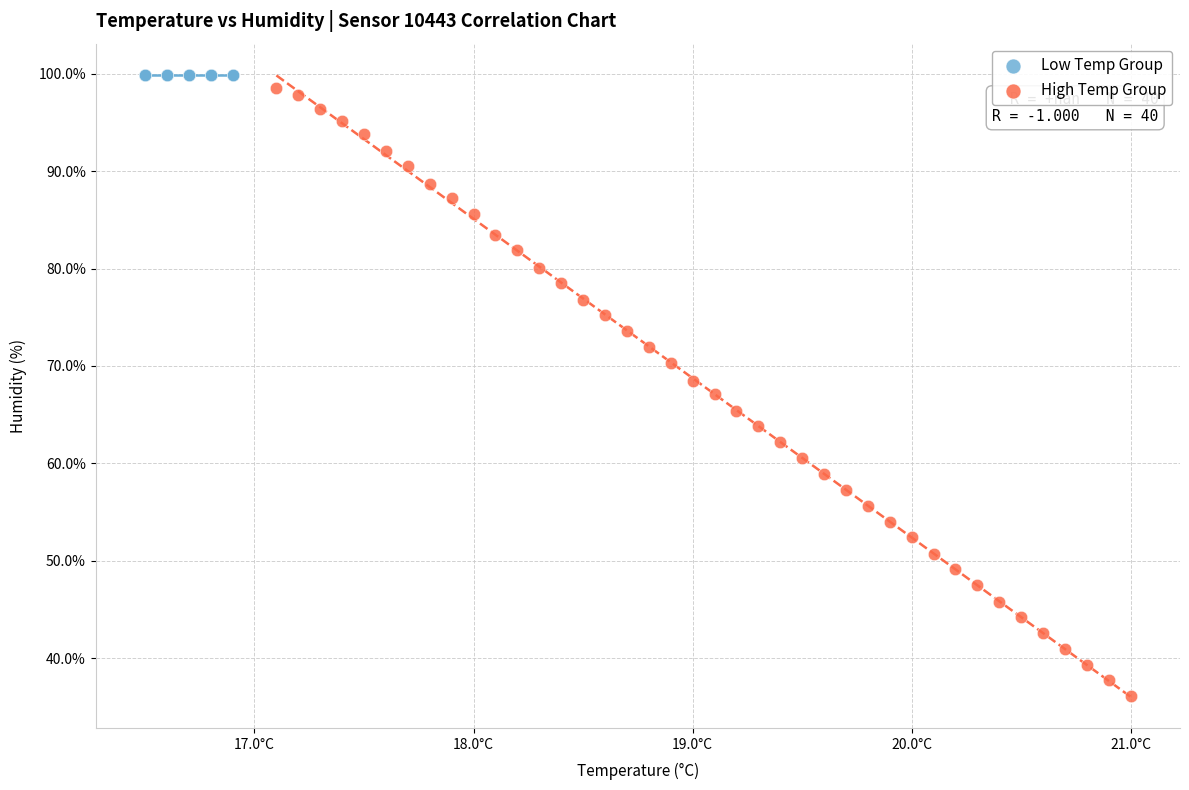

What are all the series names shown in the legend?

Low Temp Group, High Temp Group